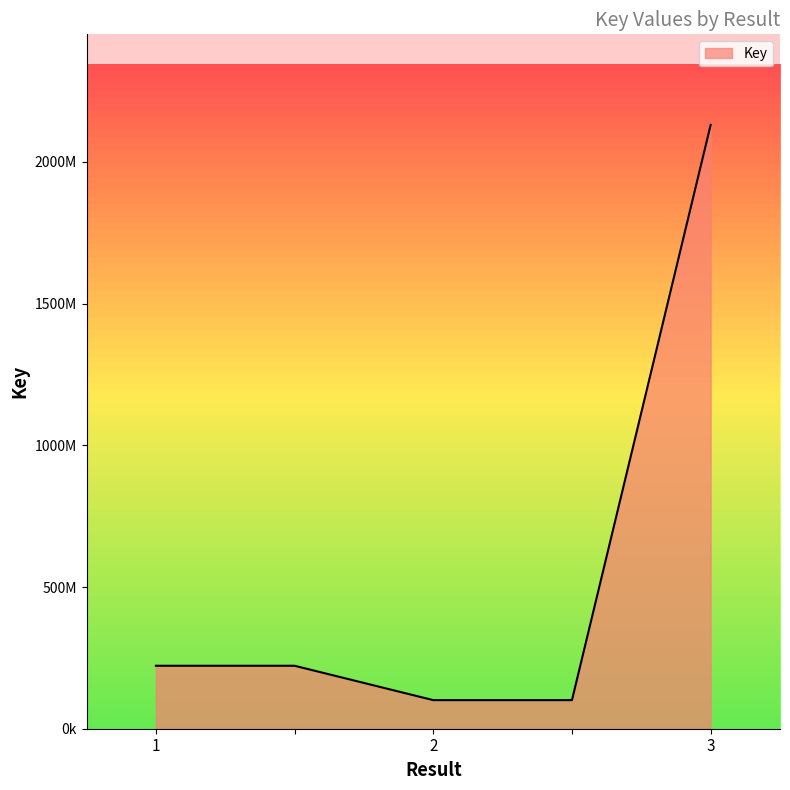

Rank the categories by value from lowest to highest.

2, , 1, , 3